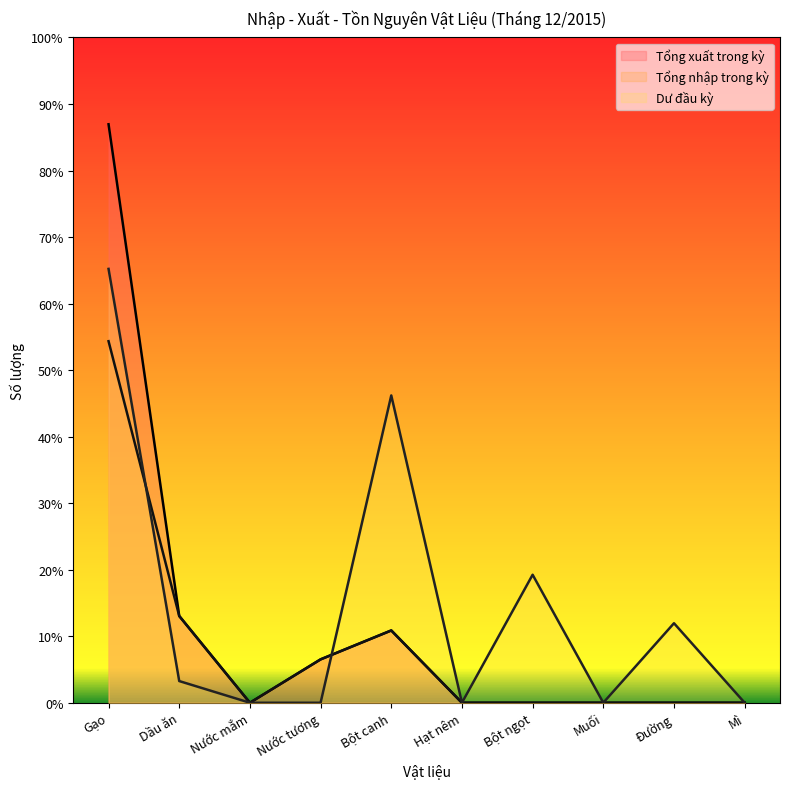

What are all the series names shown in the legend?

Tổng xuất trong kỳ, Tổng nhập trong kỳ, Dư đầu kỳ